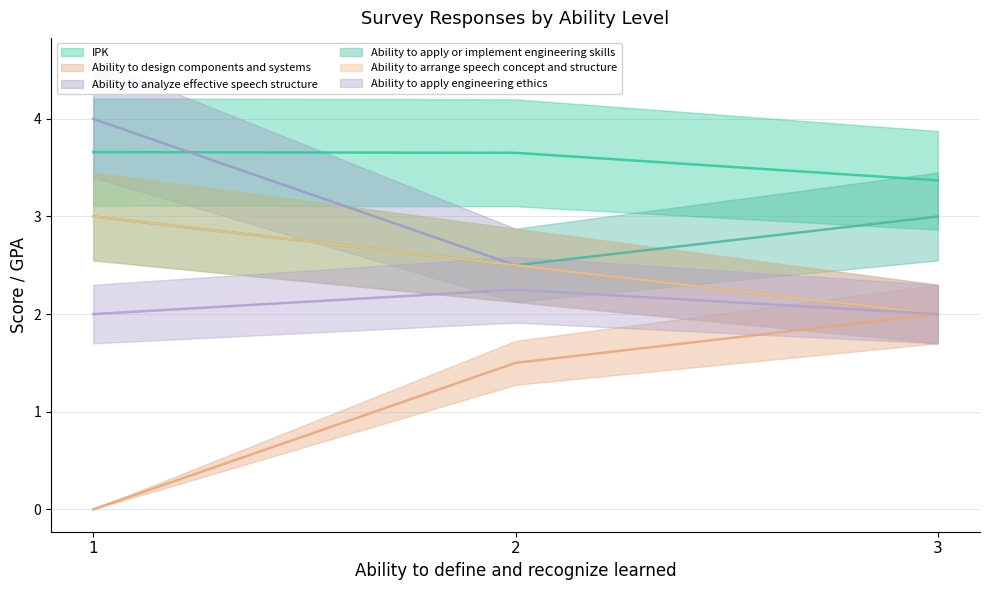

What are all the series names shown in the legend?

IPK, Ability to design components and systems, Ability to analyze effective speech structure, Ability to apply or implement engineering skills, Ability to arrange speech concept and structure, Ability to apply engineering ethics